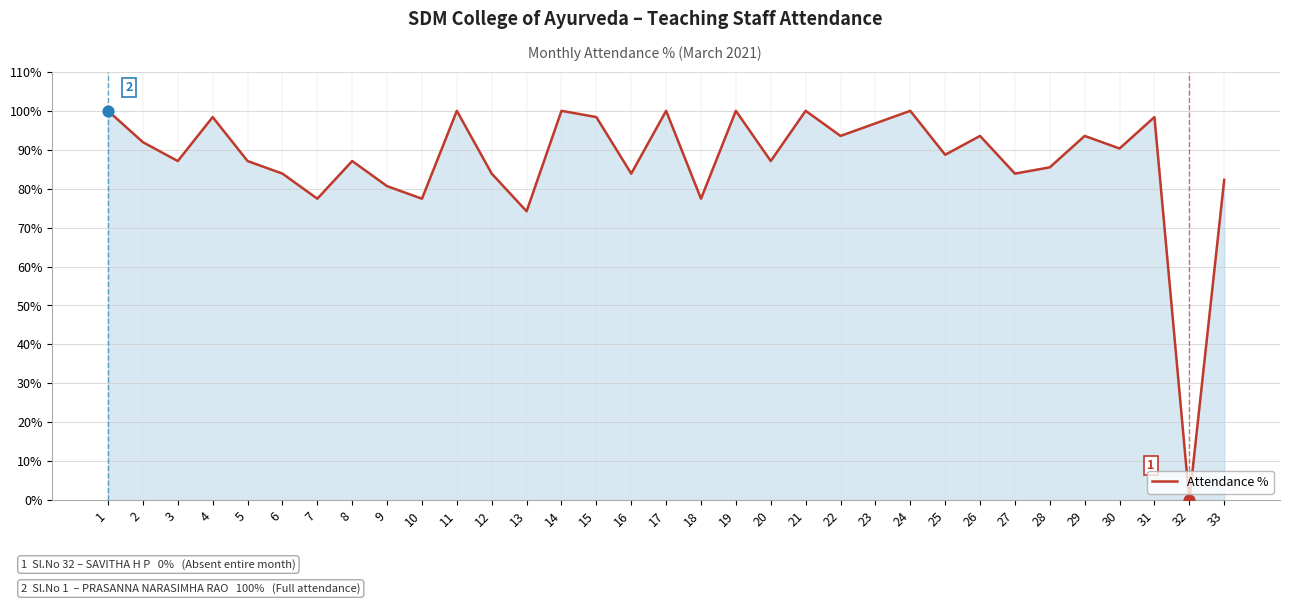

Approximately how many times larger is the value at 22 compared to 33?

1.1